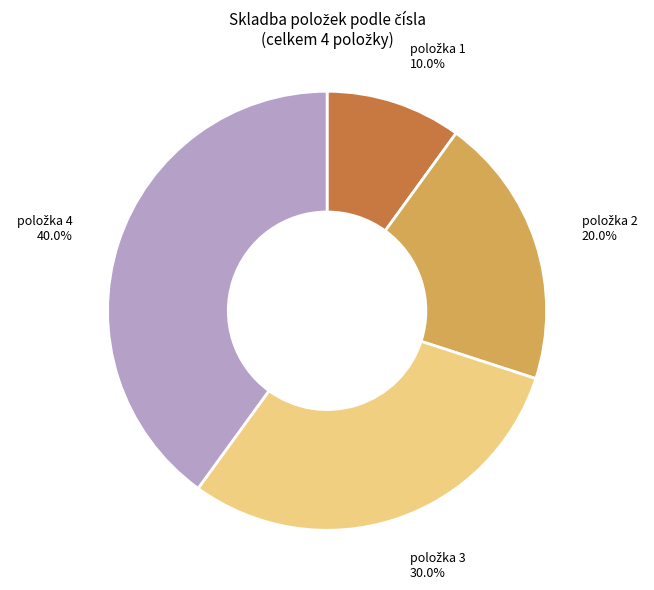

Does any single category account for the majority?

No